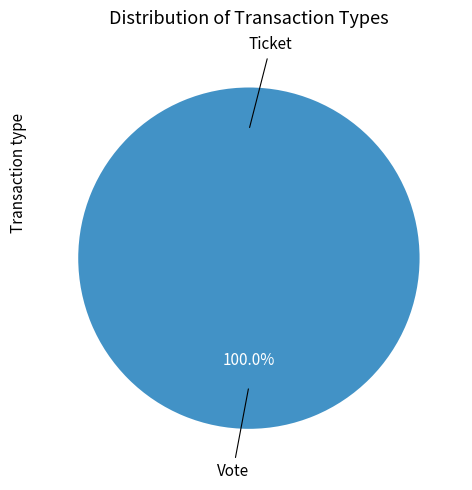

To the nearest percent, what is the average slice percentage?

50%